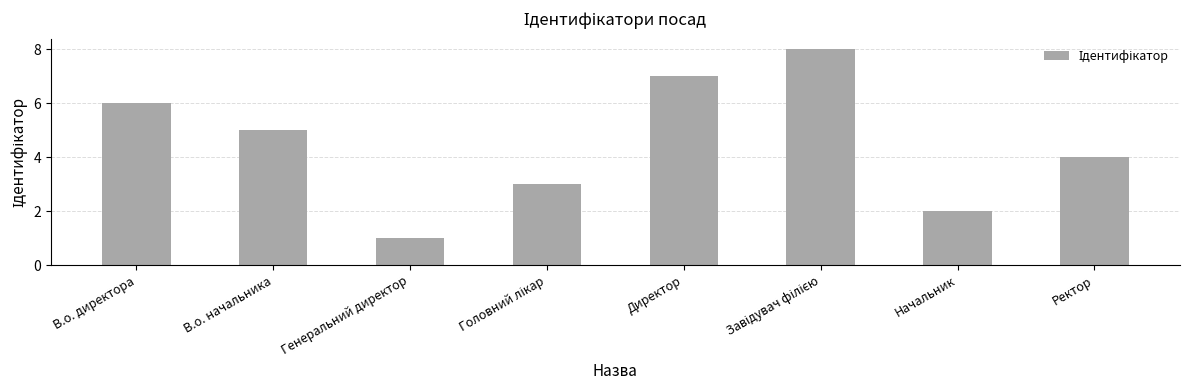

Read the value at Директор.

7